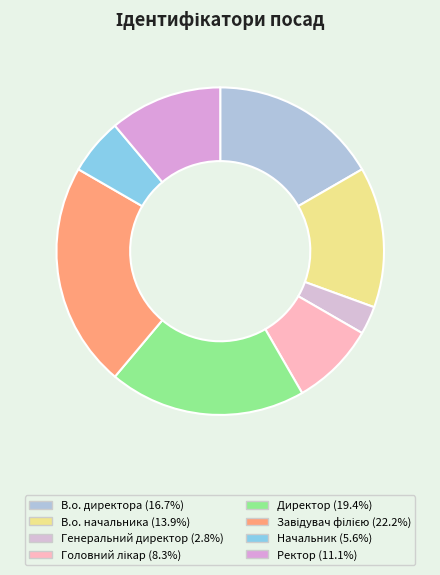

What is the ratio of the value at В.о. начальника to the value at Ректор?

1.2